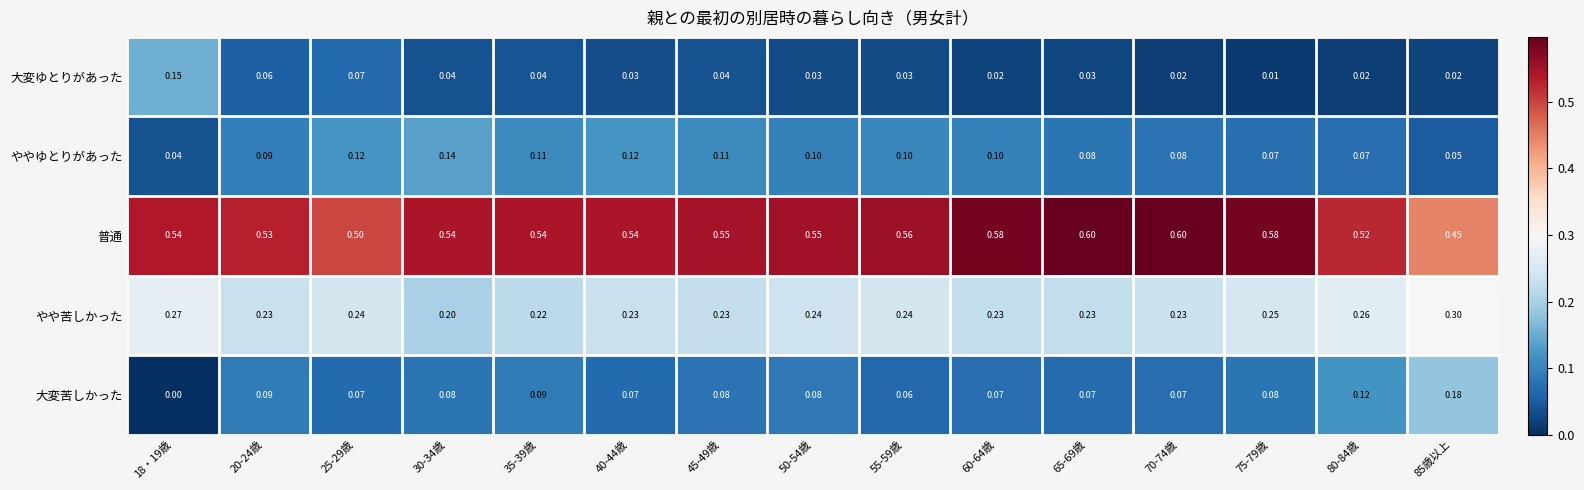

Rank the series at 40-44歳 from highest to lowest value.

普通, やや苦しかった, ややゆとりがあった, 大変苦しかった, 大変ゆとりがあった